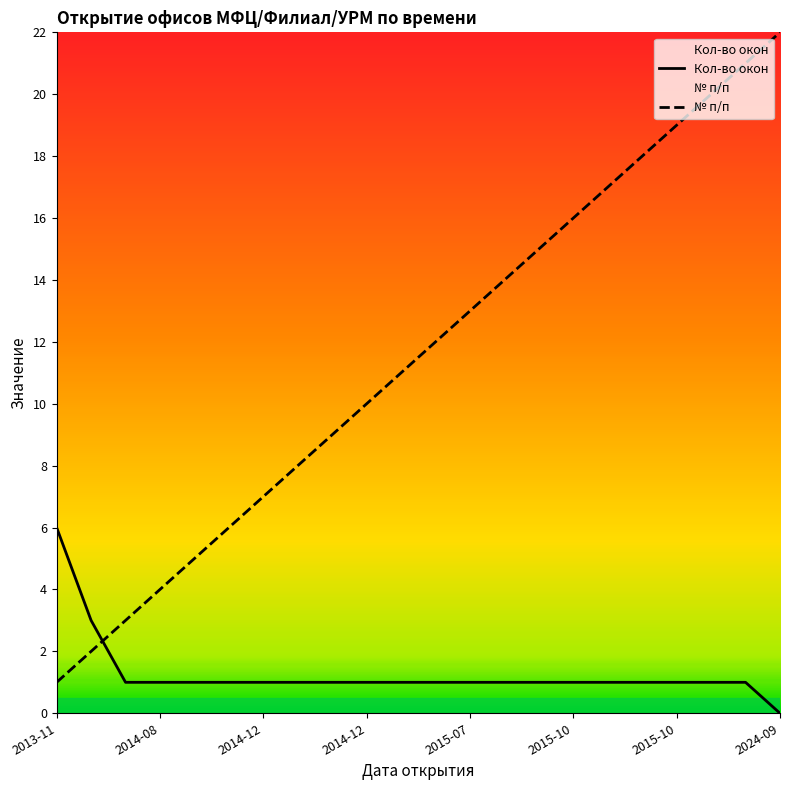

True or false: Кол-во окон has more than 1 interior local peaks.

False